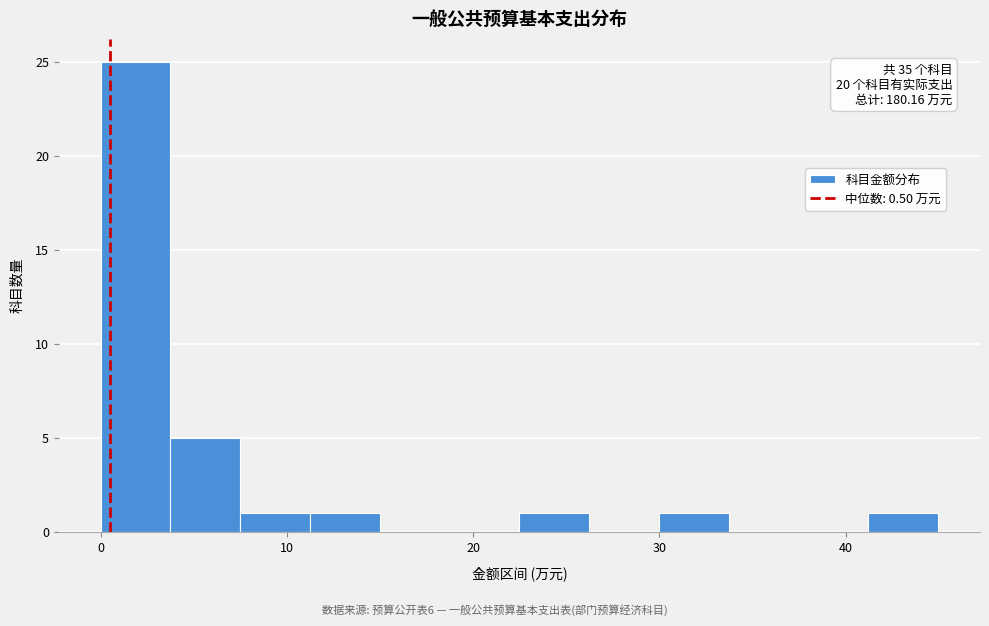

Read against the x-axis, roughly where is the centre of the tallest bar?

2